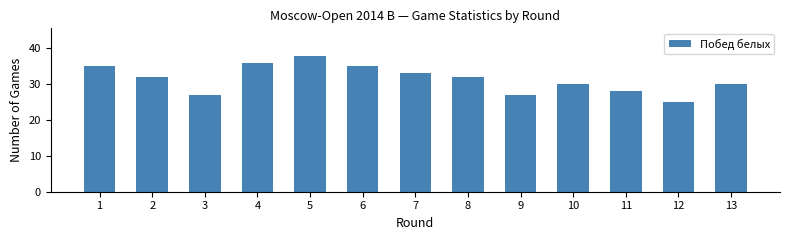

Reading right to left, transcribe all the data shown in this chart.

30	25	28	30	27	32	33	35	38	36	27	32	35